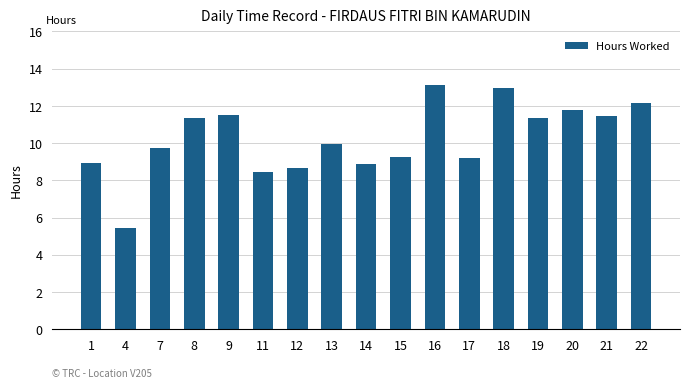

What is the smallest value displayed?

5.4